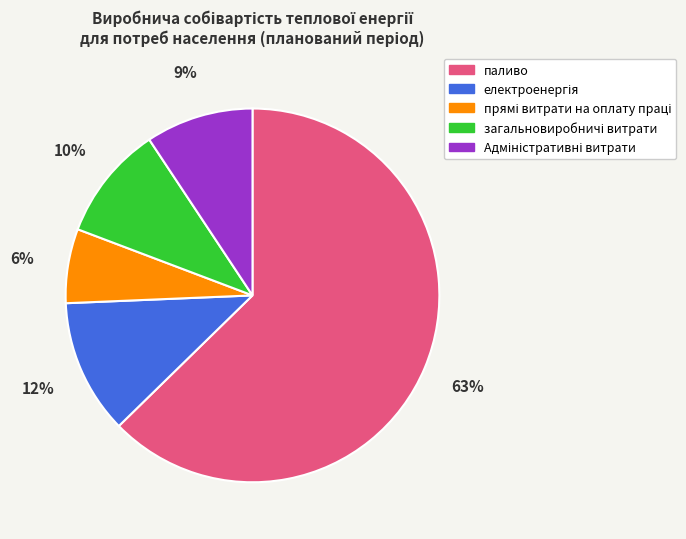

Which slice is the largest?

паливо